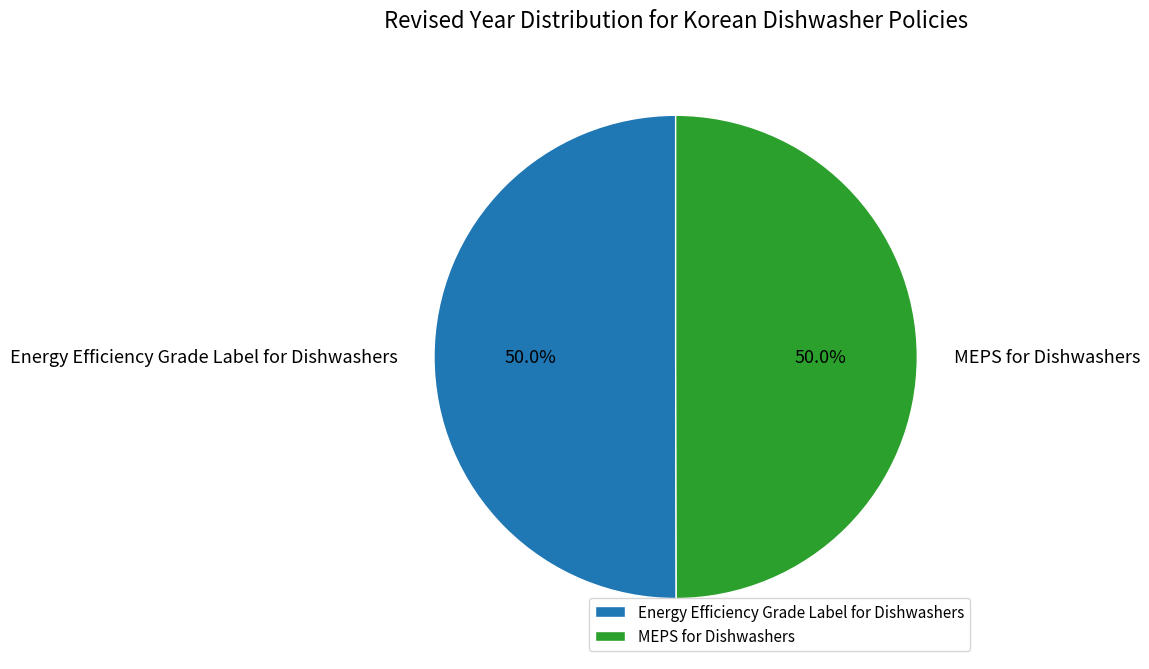

What portion of the pie excludes MEPS for Dishwashers?

50.0%